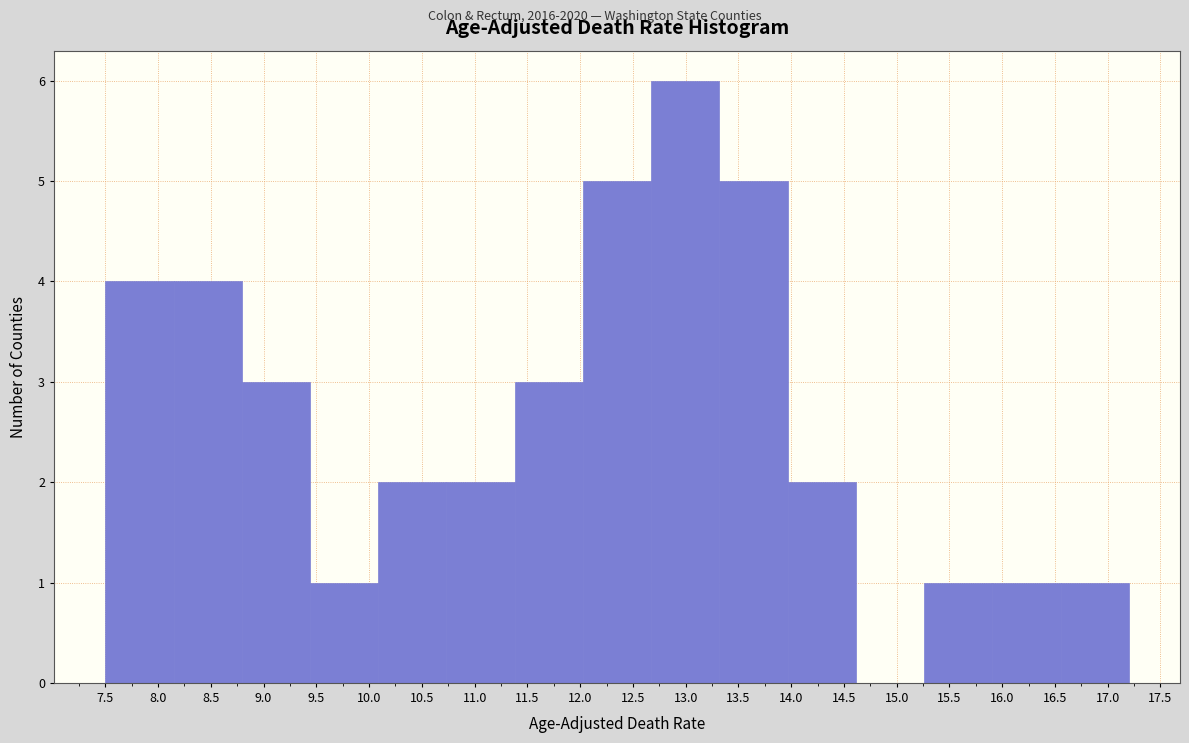

Reading left to right, transcribe this chart: for each bar, give the range it covers on the x-axis and its height. Neither the bar edges nor the heights are printed on the chart, so give them approximately, as read against the axes.

7.50 to 8.15: 4
8.15 to 8.80: 4
8.80 to 9.45: 3
9.45 to 10.10: 1
10.10 to 10.75: 2
10.75 to 11.40: 2
11.40 to 12.05: 3
12.05 to 12.65: 5
12.65 to 13.30: 6
13.30 to 13.95: 5
13.95 to 14.60: 2
14.60 to 15.25: 0
15.25 to 15.90: 1
15.90 to 16.55: 1
16.55 to 17.20: 1